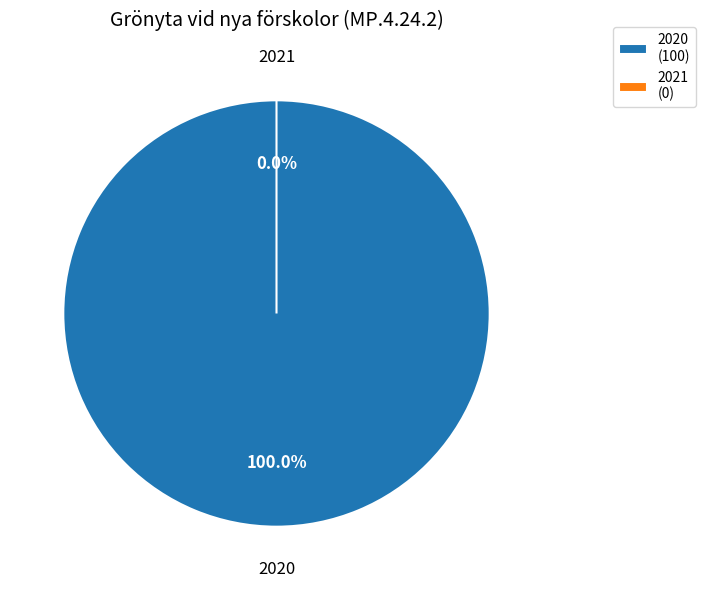

To the nearest percent, what is the average slice percentage?

50%